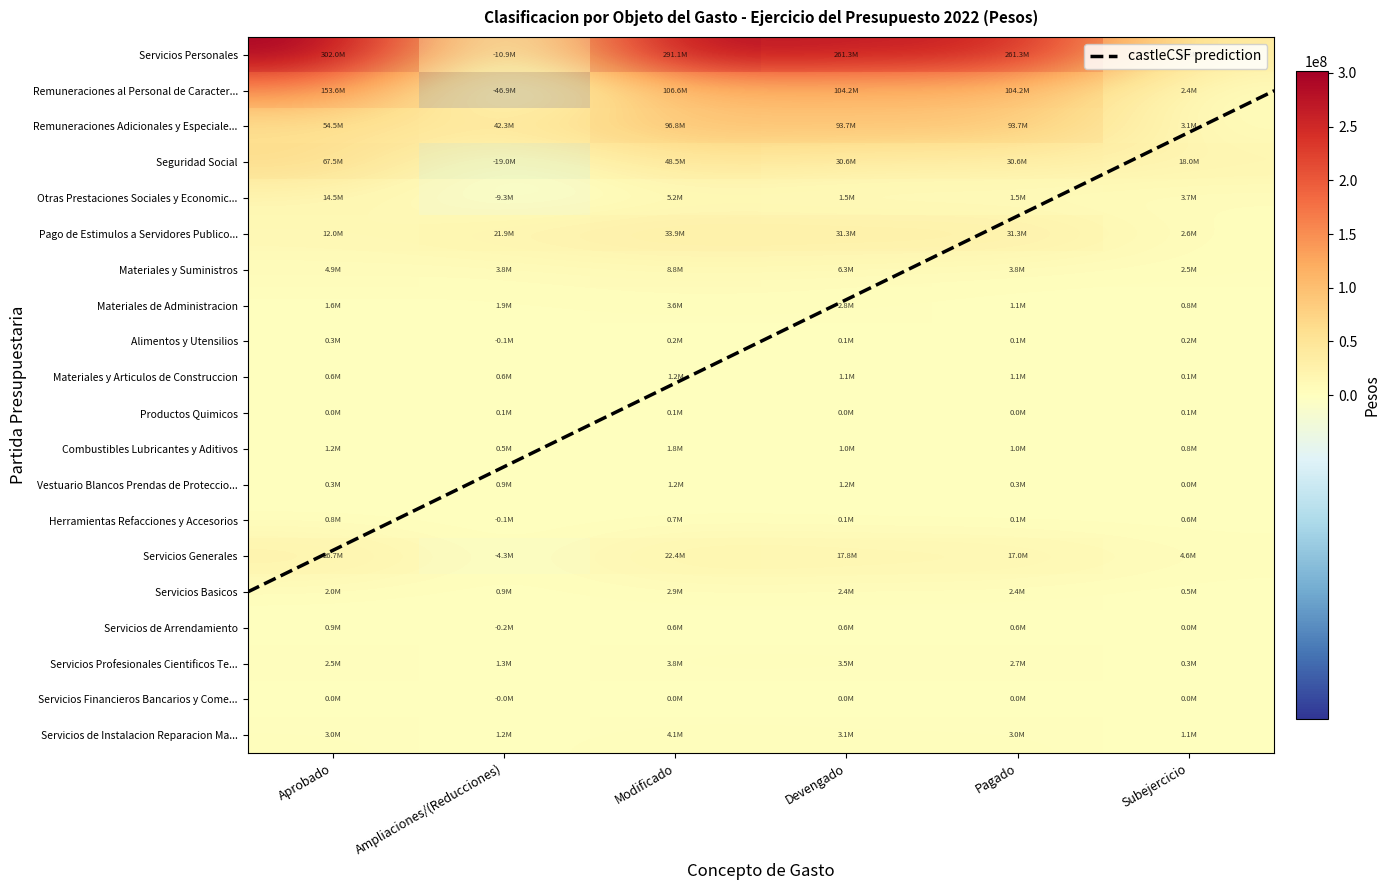

What is the average value of the Materiales y Suministros series?

5015630